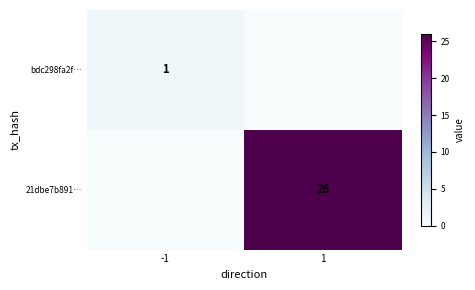

What is the greatest value displayed?

26